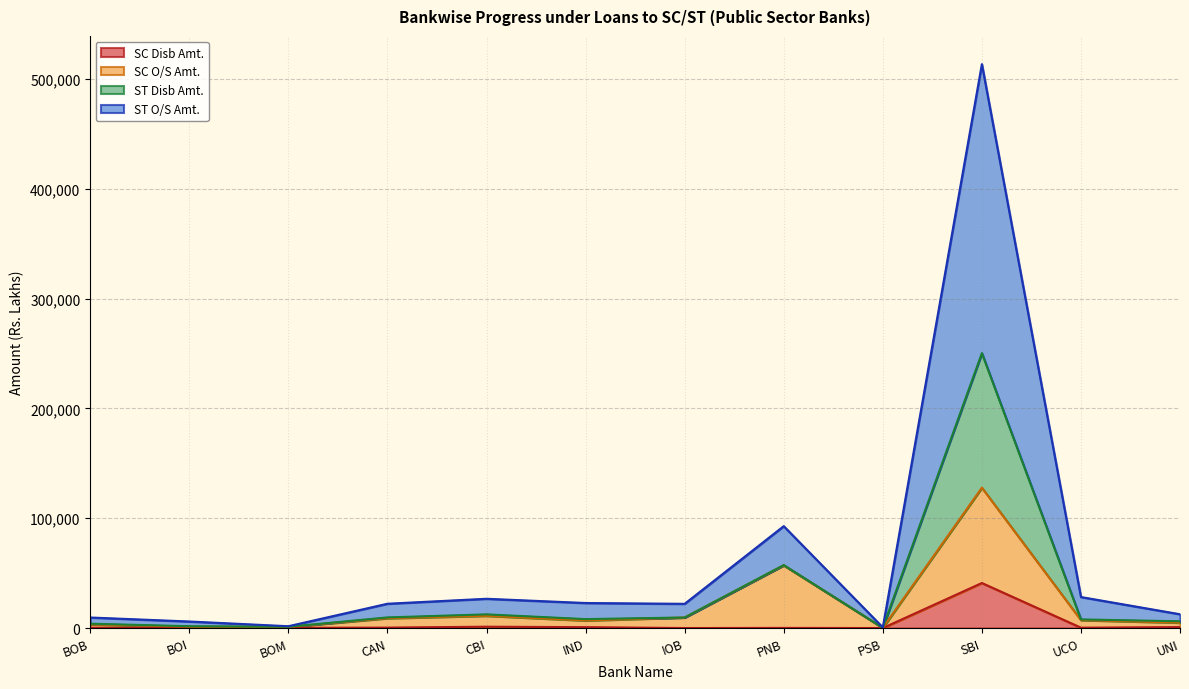

Which category has the highest value in the SC Disb Amt. series?

SBI